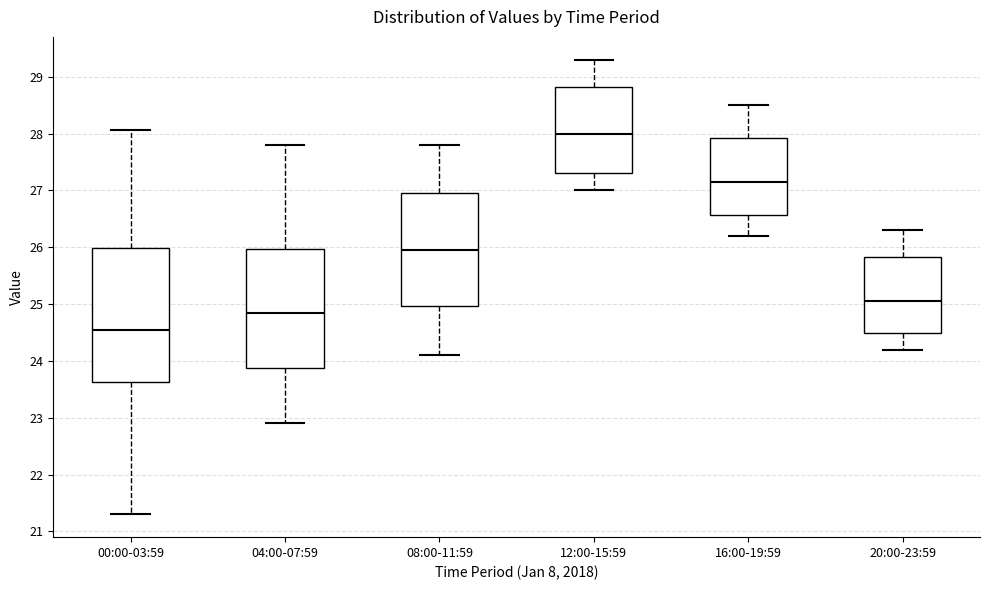

Which box's median line is the highest?

12:00-15:59